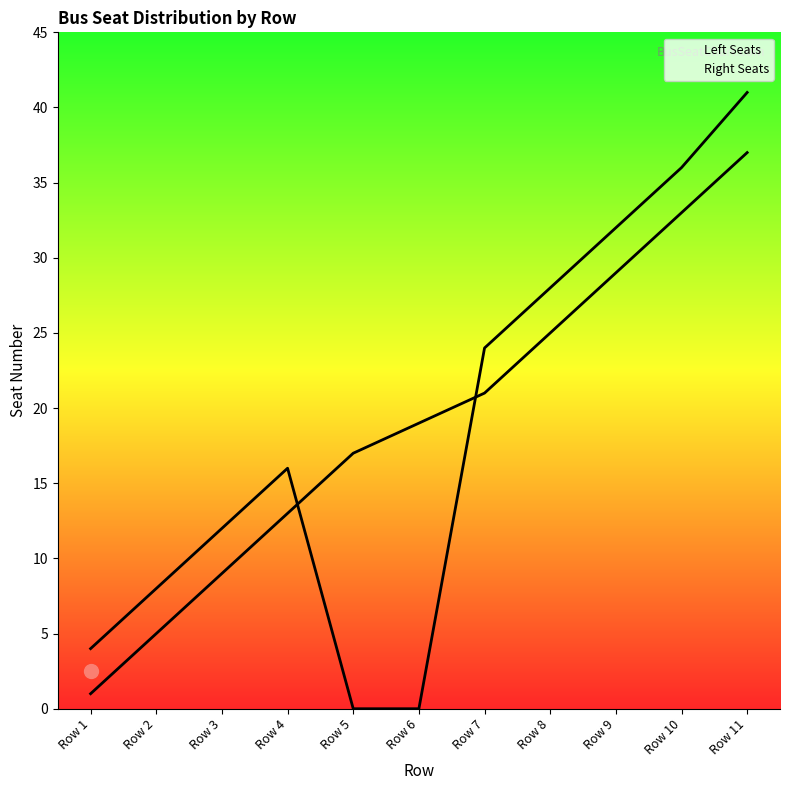

After their last crossing, which series has the higher values: Right Seats or Left Seats?

Right Seats